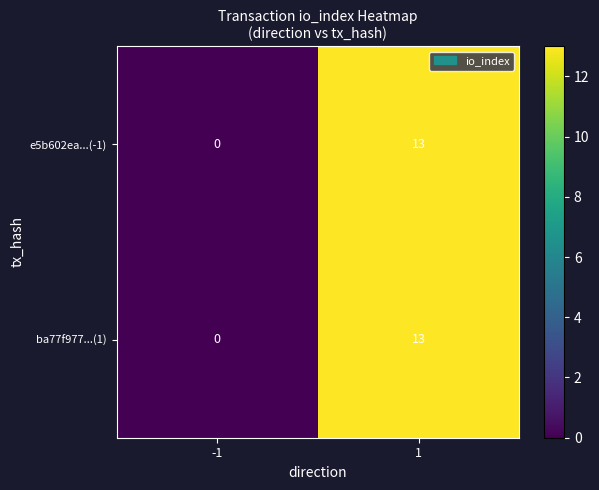

Is it true that ba77f977...(1) equals 23 at 1?

False